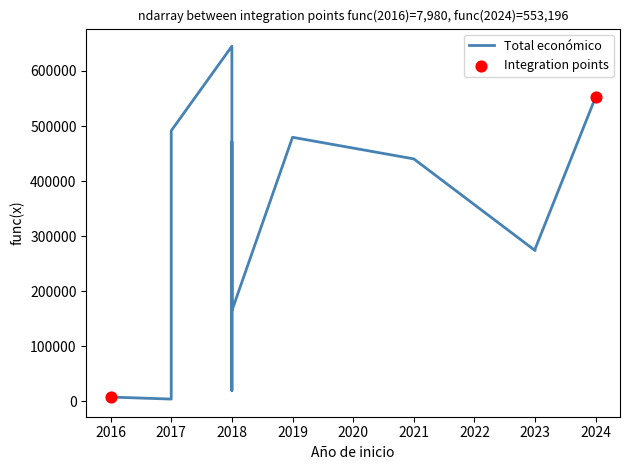

Between 2019 and 2021, which is larger?

2019